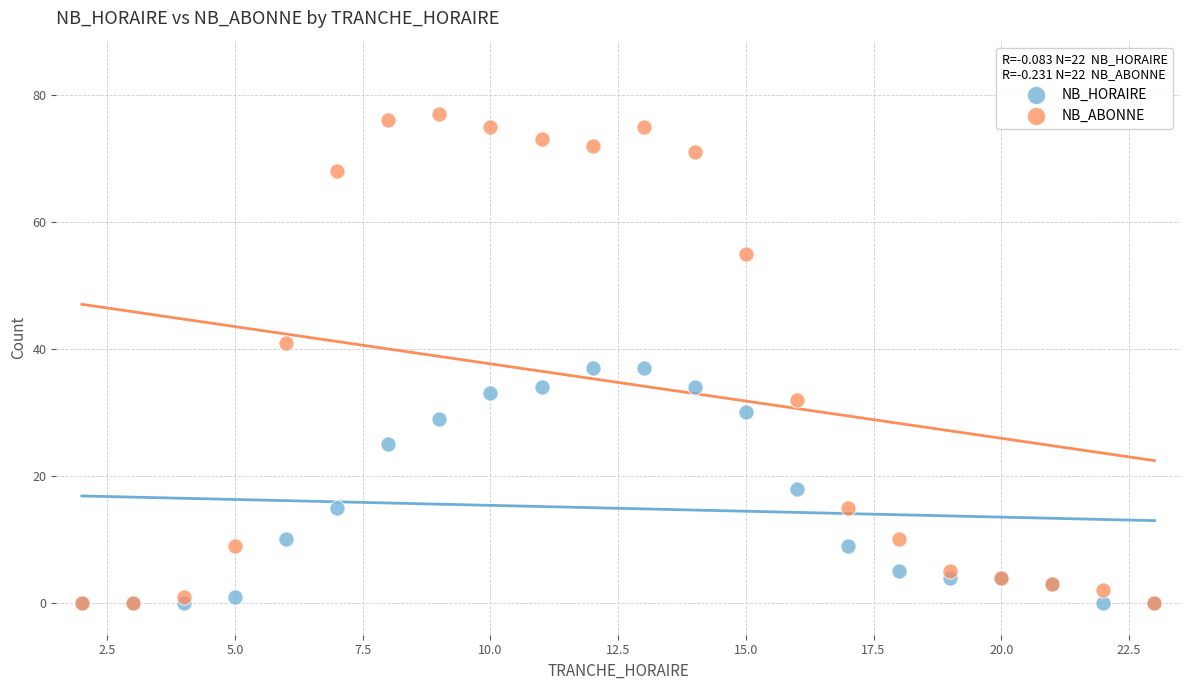

Which series has the widest spread of Y values?

NB_ABONNE